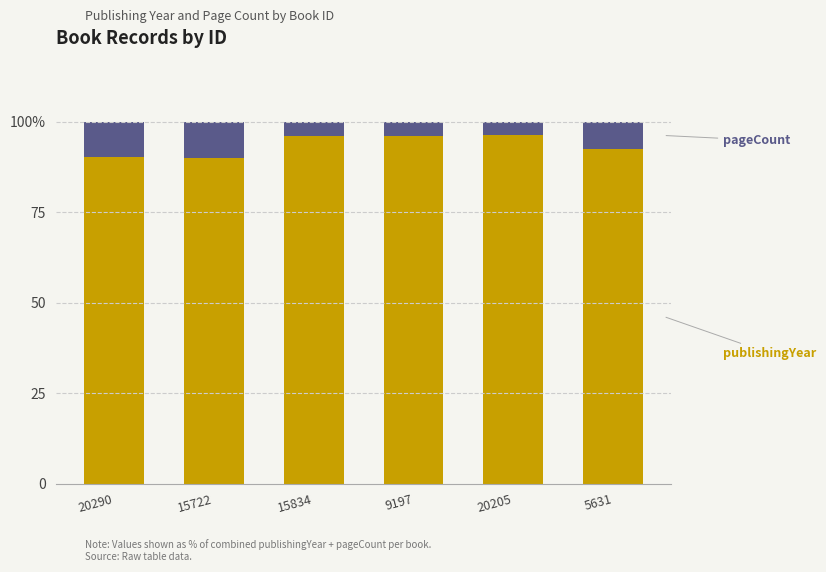

Are the bars horizontal?

No